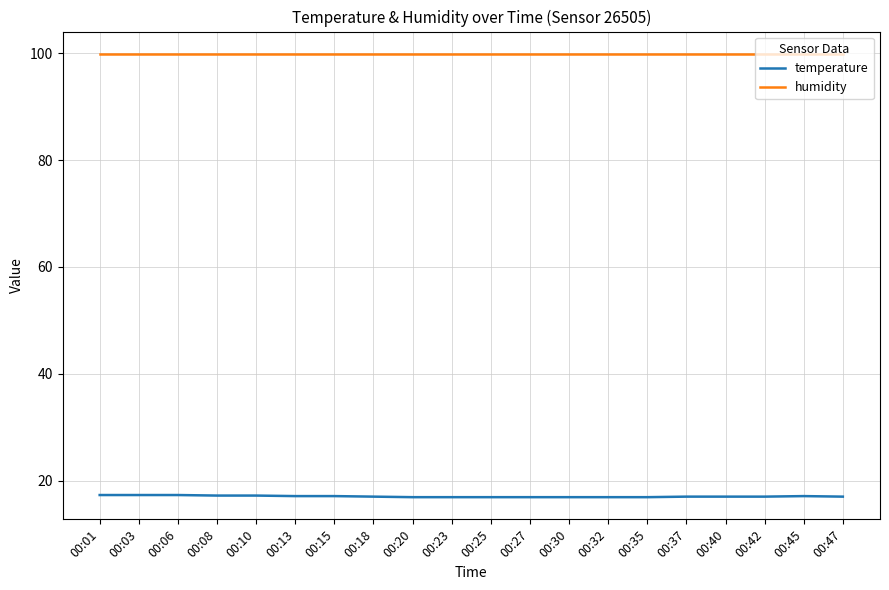

Which series has the largest total across all categories?

humidity